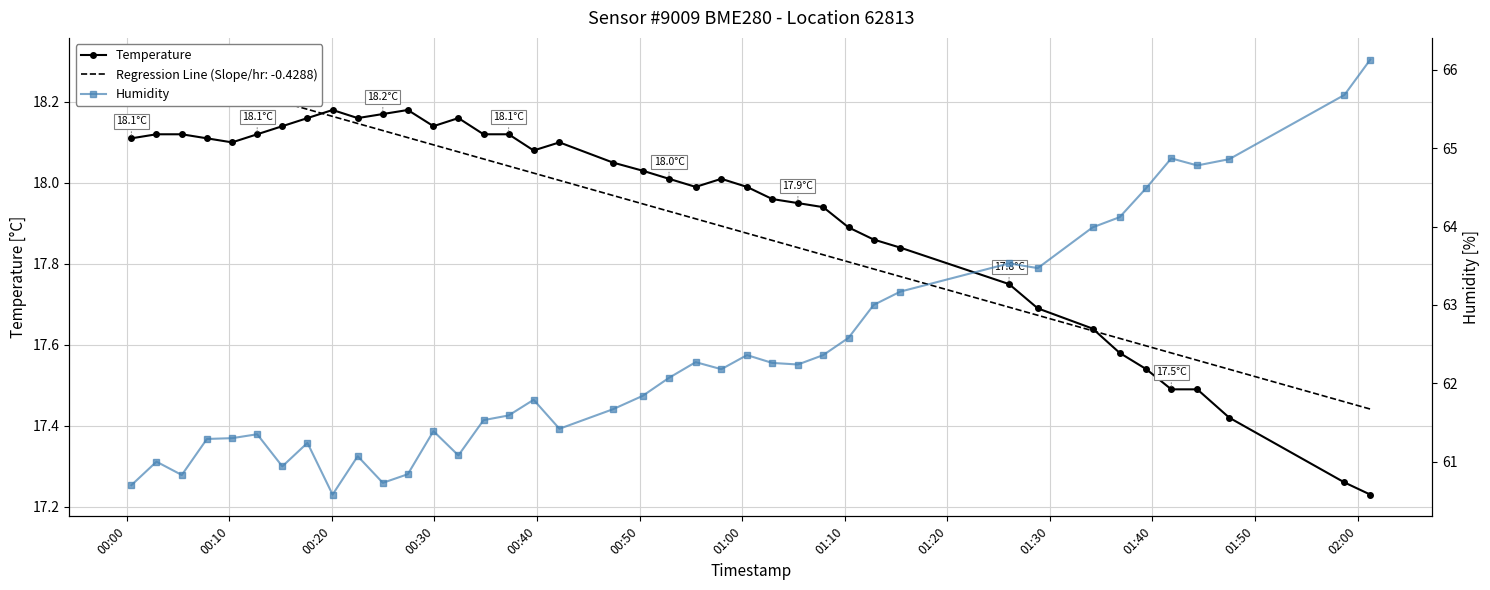

Which series has the widest spread of values?

Humidity